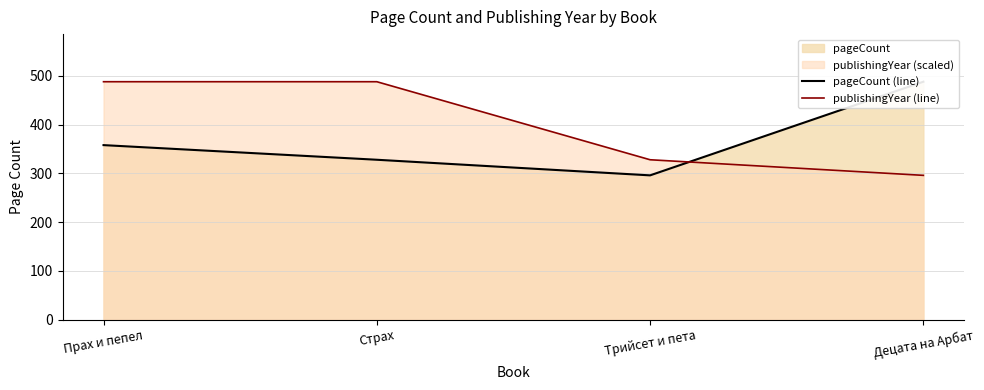

At how many categories does at least one series exceed 431?

3